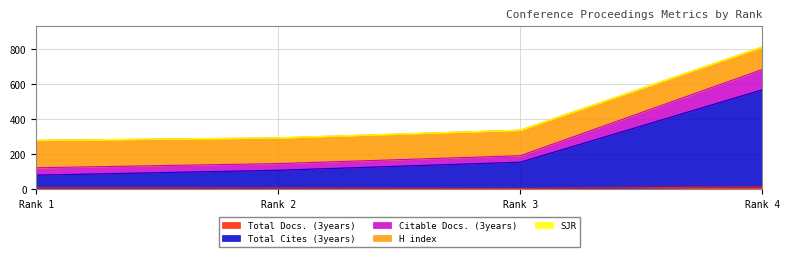

True or false: Citable Docs. (3years) and Total Docs. (3years) cross at least once.

False